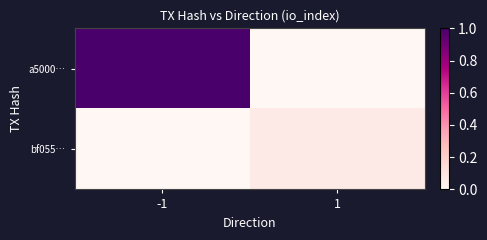

How many distinct data groups are displayed?

2